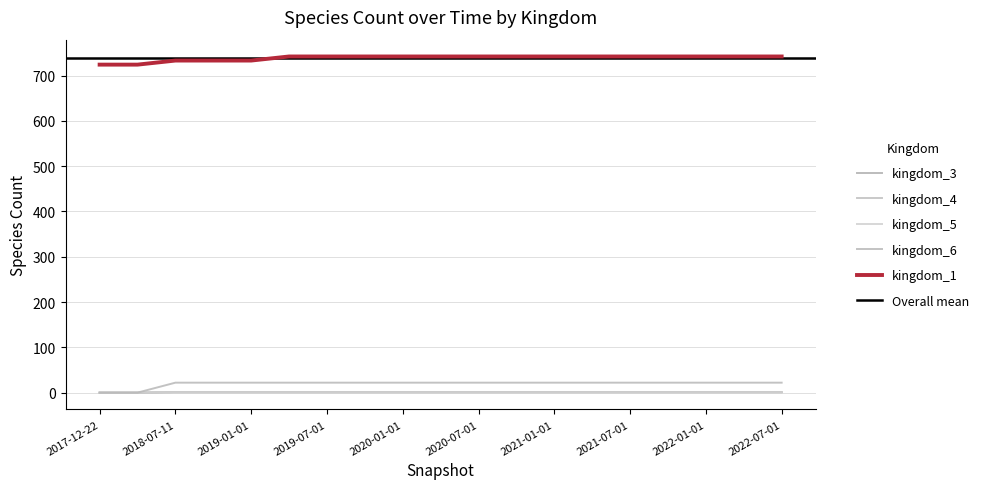

What is the average value of the kingdom_3 series?

20